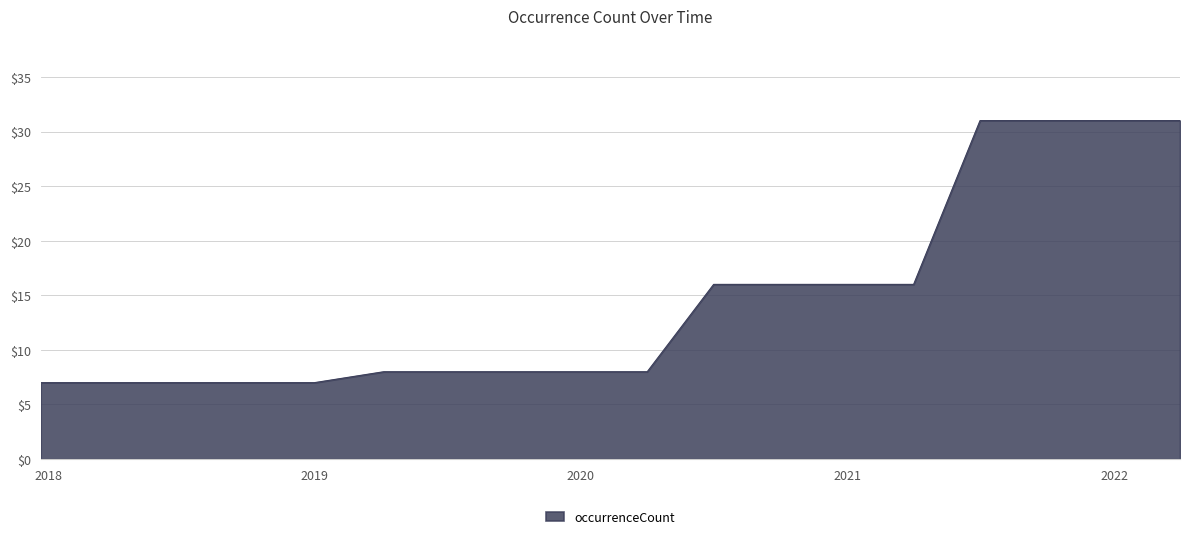

What is the difference between the maximum and minimum values?

24